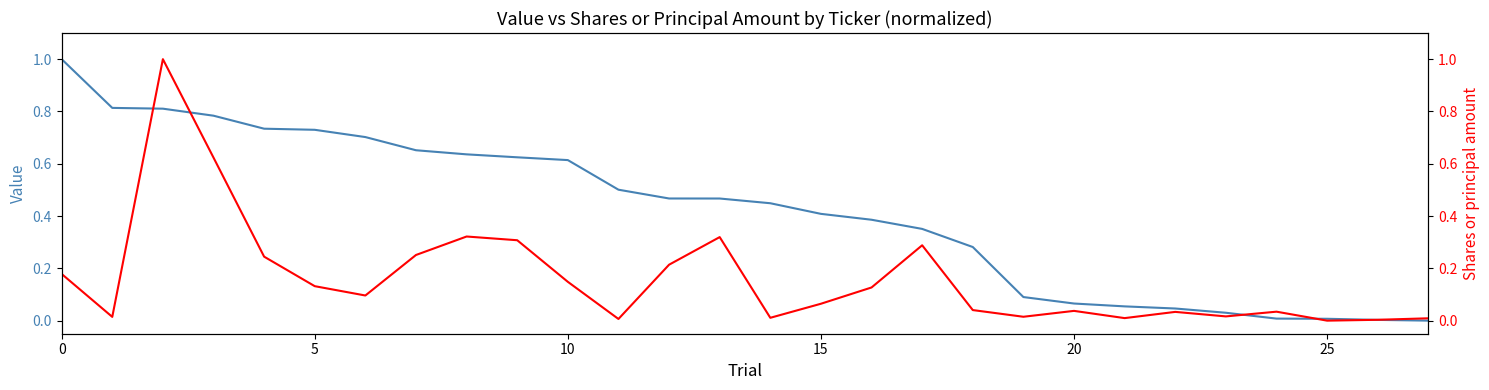

How many lines are shown in the chart?

2